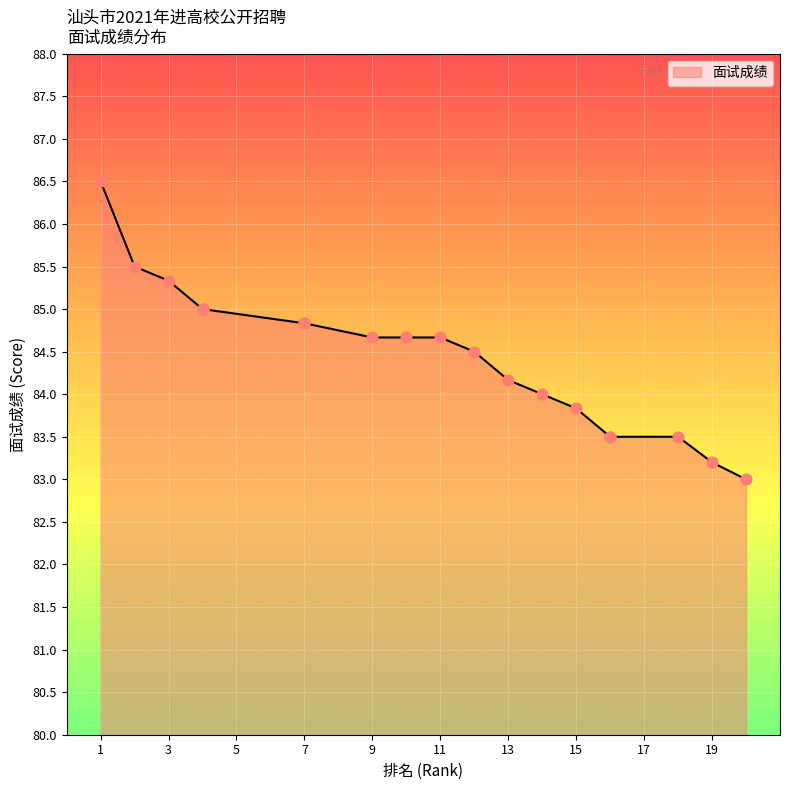

Which has a higher value, 9 or 7?

7